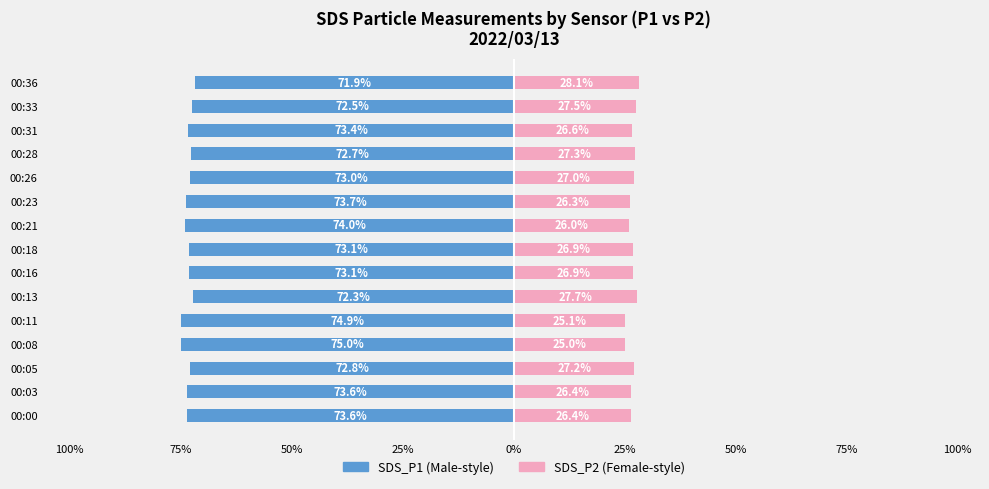

What is the difference between the maximum and second lowest values in the SDS_P2 series?

3.0